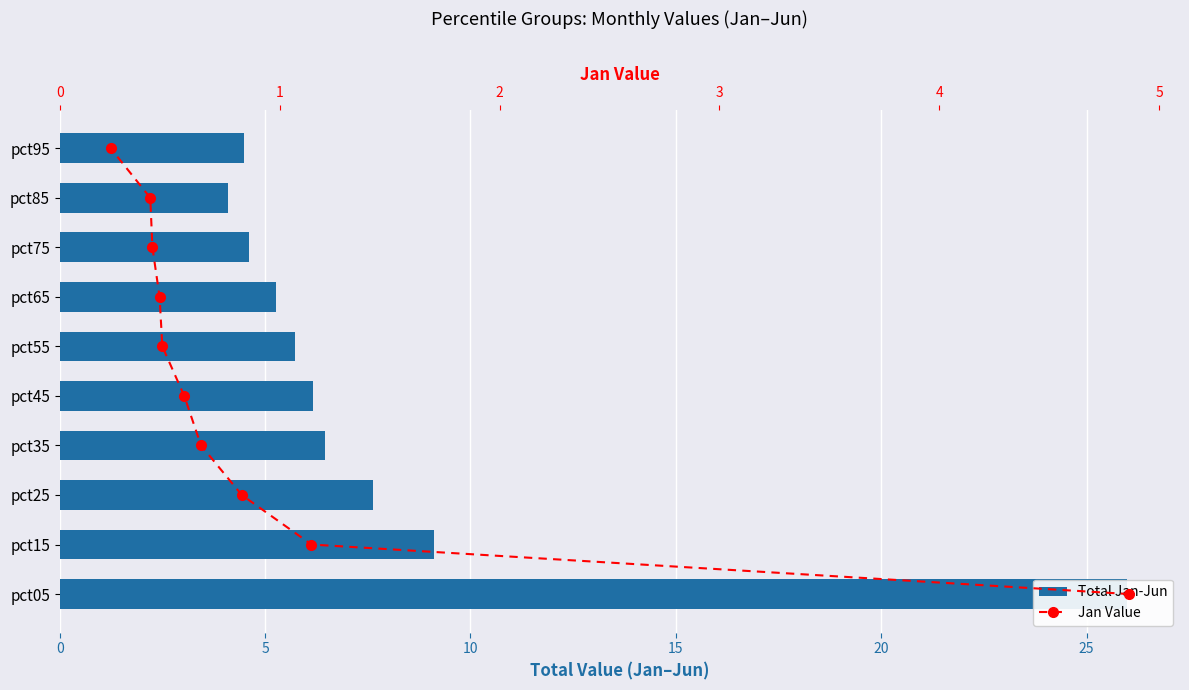

How many data points in Total Jan-Jun are above 6?

5